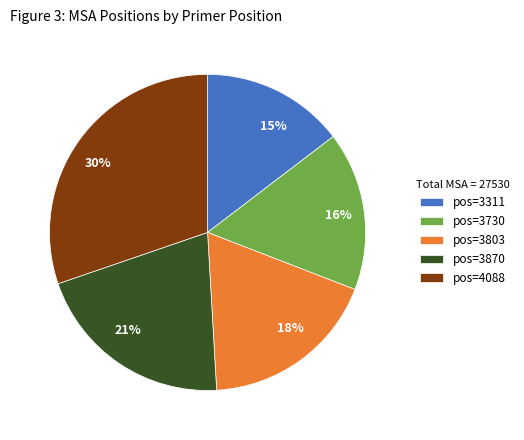

Which has a higher value, 21% or 16%?

21%